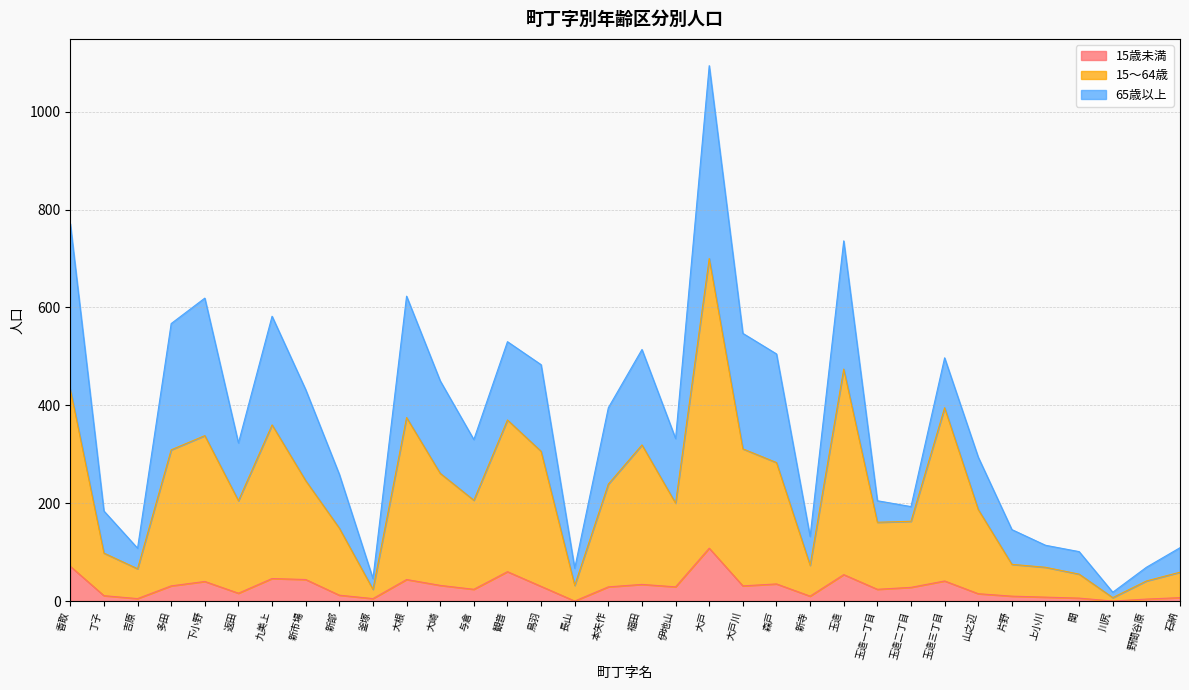

The 15～64歳 series shows 172 at 大戸川. True or false?

False